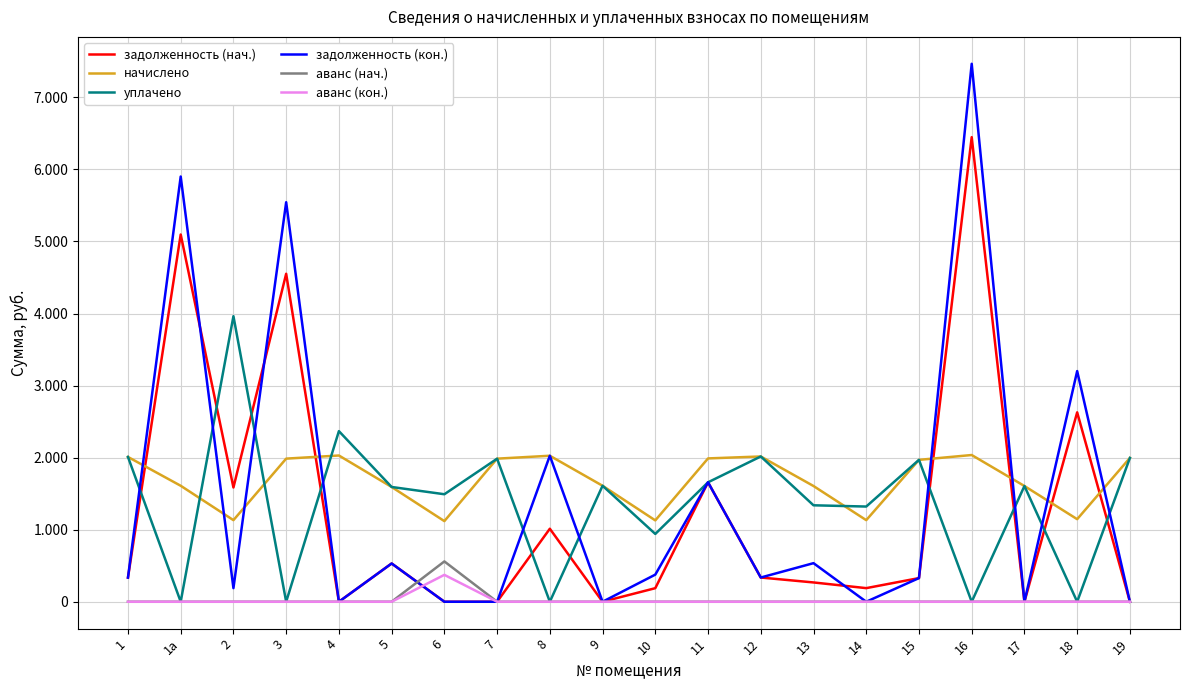

Where does the уплачено series first go above 1606?

1